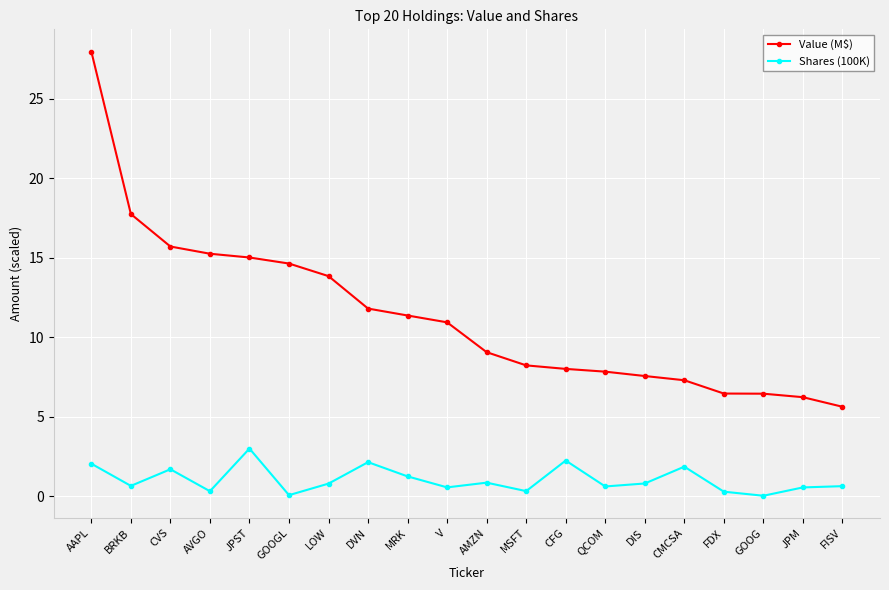

True or false: Value (M$) and Shares (100K) intersect in this chart.

False